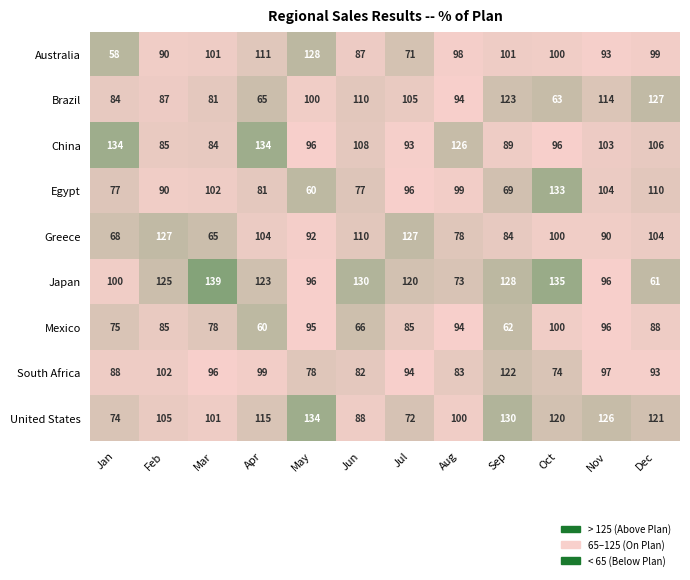

What is the difference between the Brazil values at Mar and Jan?

3